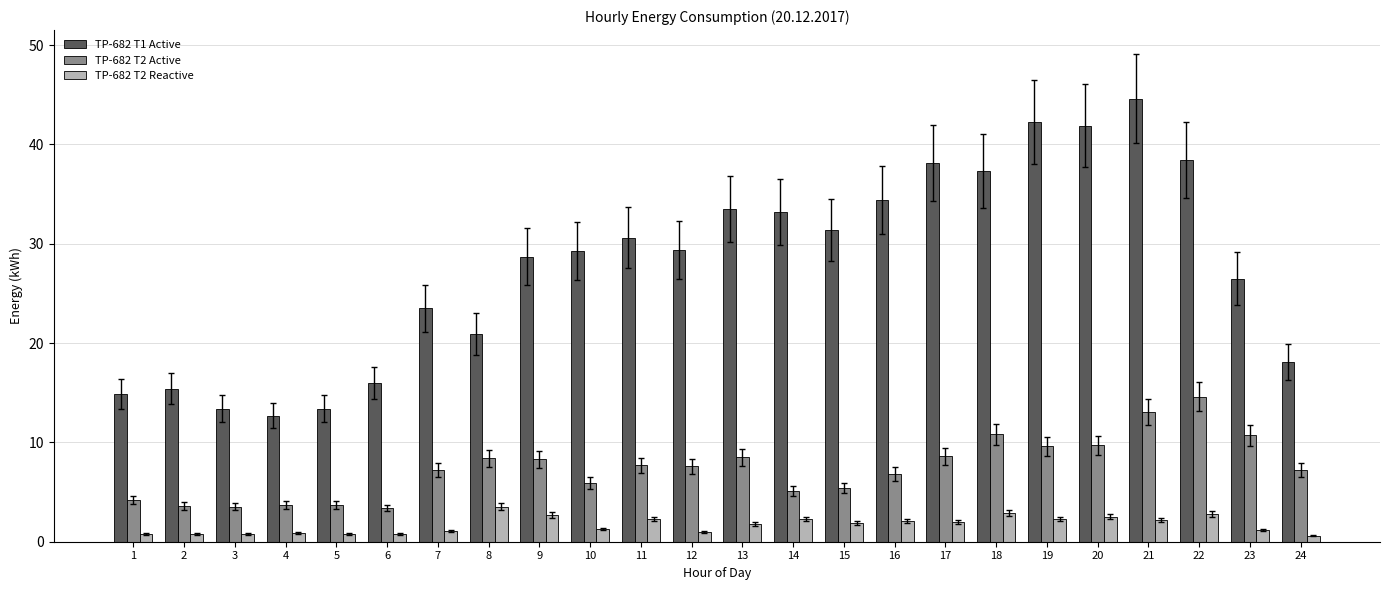

The TP-682 T2 Active series shows 14.4 at 9. True or false?

False